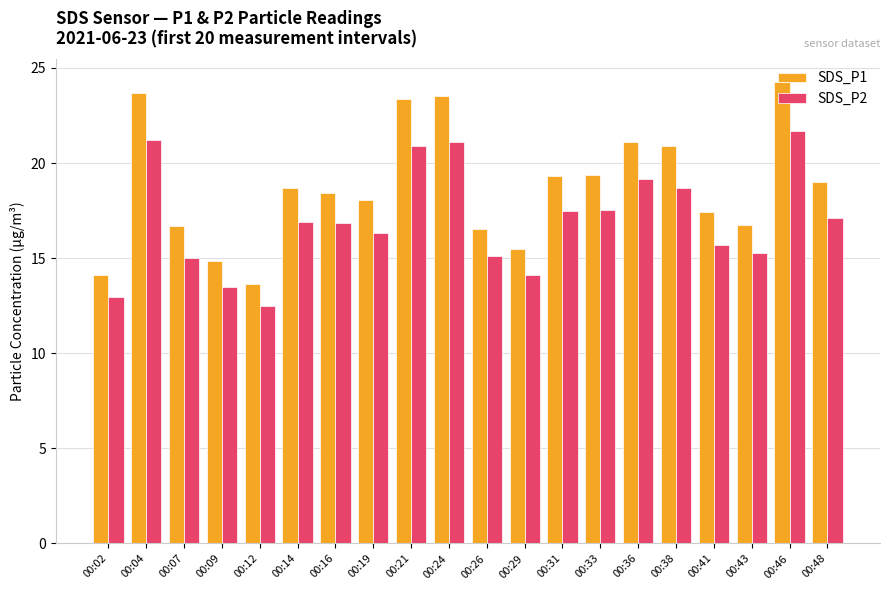

What is the difference between the highest and lowest values at 00:09?

1.4